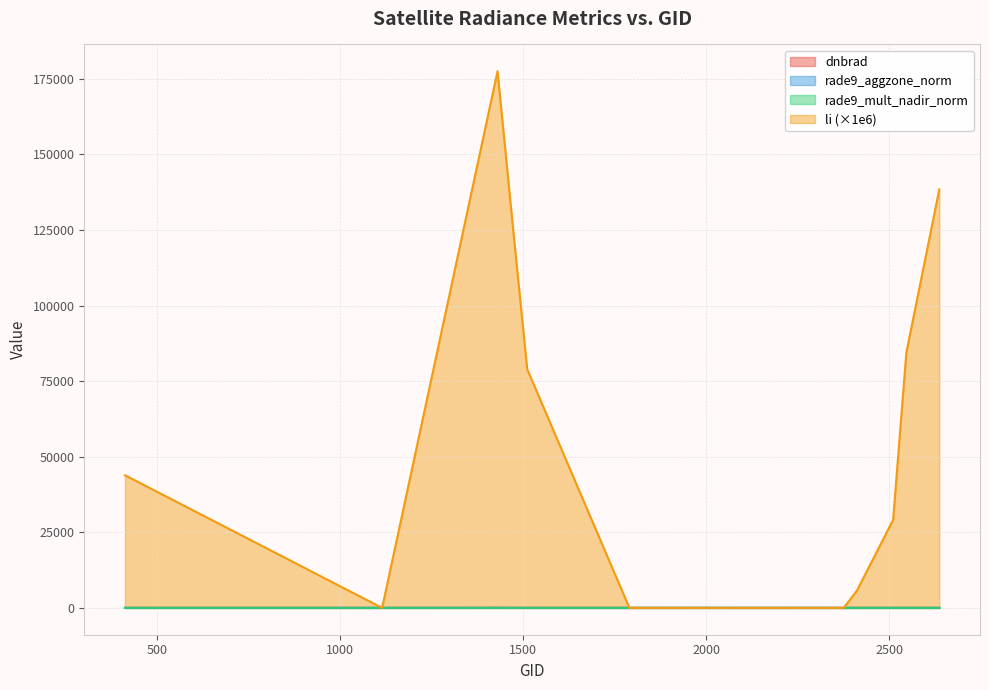

Rank the categories by li value from lowest to highest.

1988, 2051, 2123, 1925, 2213, 2312, 1889, 2249, 1790, 2348, 1115, 2375, 2411, 2510, 413, 1511, 2546, 1475, 2636, 1430